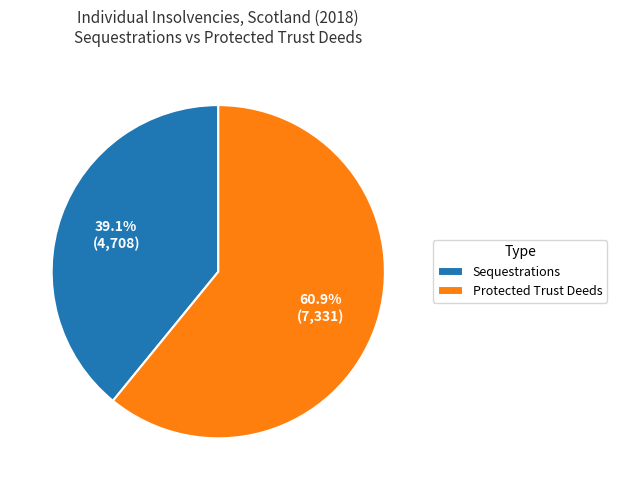

Rank the categories by value from lowest to highest.

Sequestrations, Protected Trust Deeds